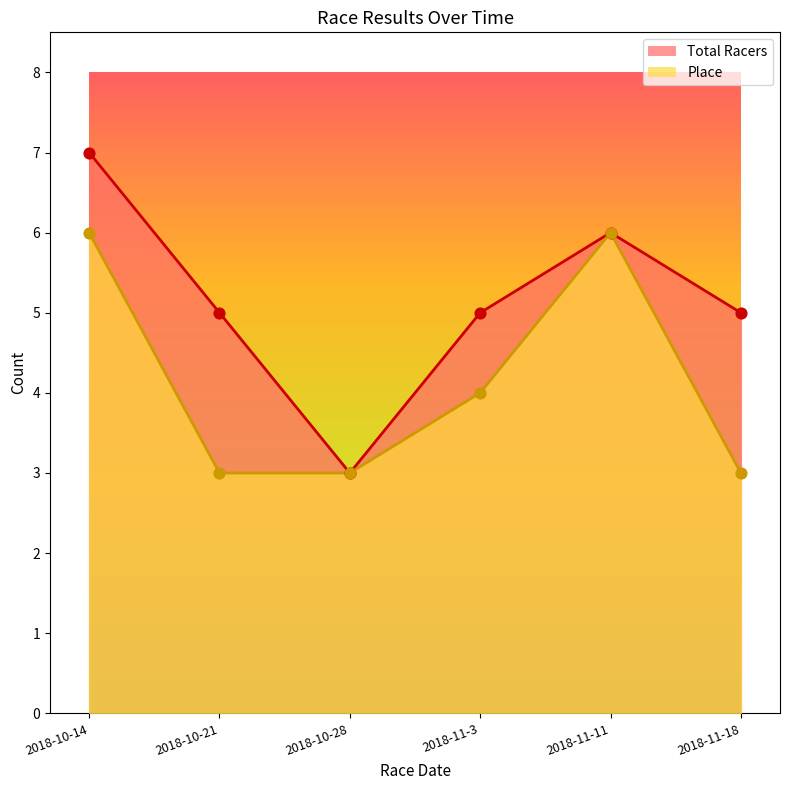

Is the value of Total Racers at 2018-11-18 greater than the value of Place at 2018-11-11?

No